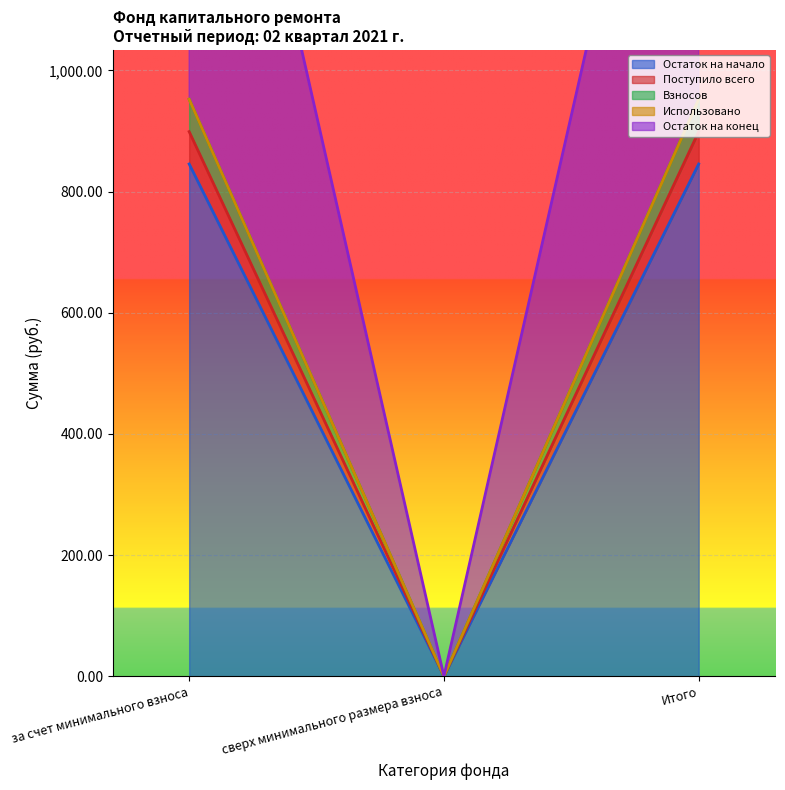

What is the difference between the Остаток на начало values at Итого and сверх минимального размера взноса?

845.5